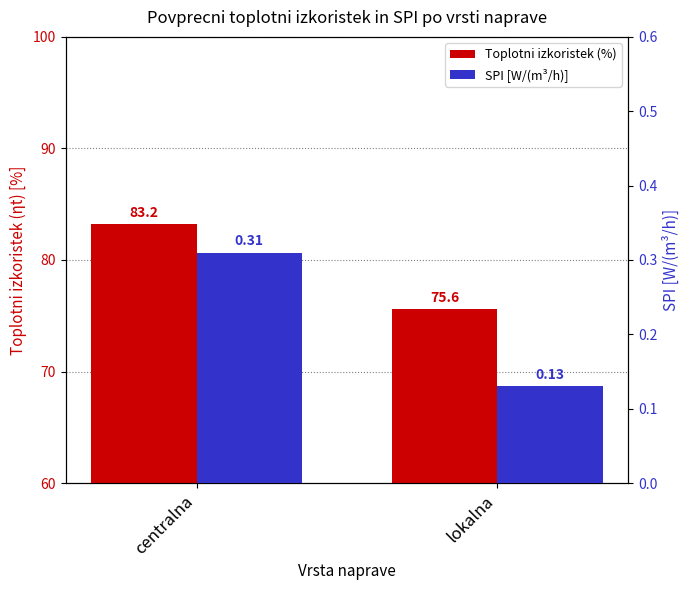

Which category has the lowest value in the Toplotni izkoristek (%) series?

lokalna